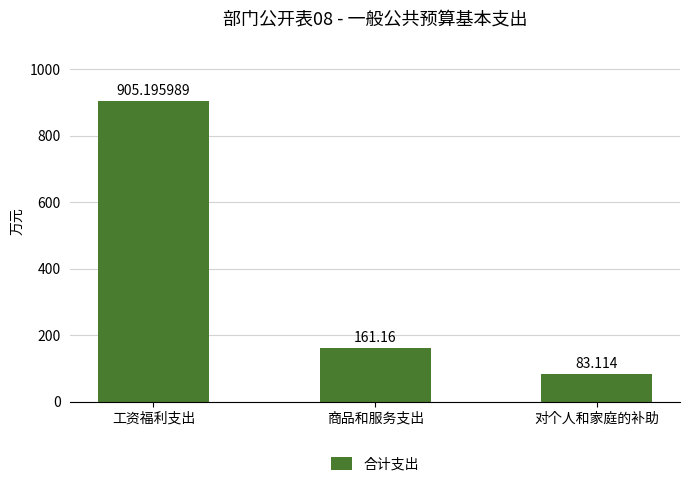

Does the chart contain stacked bars?

No